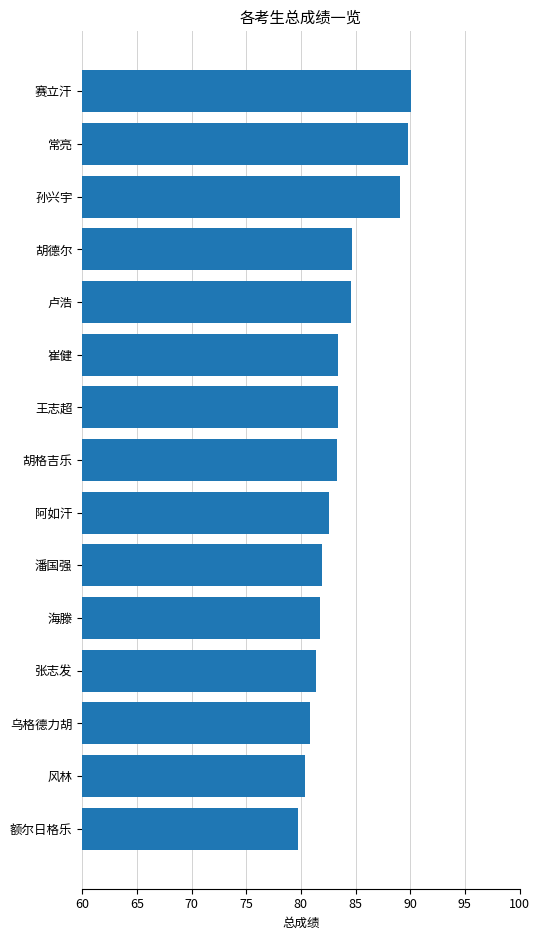

Read the value at 常亮.

89.8